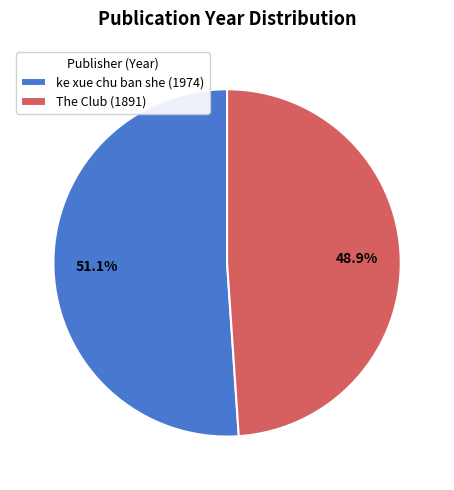

Which slice is the largest?

ke xue chu ban she (1974)